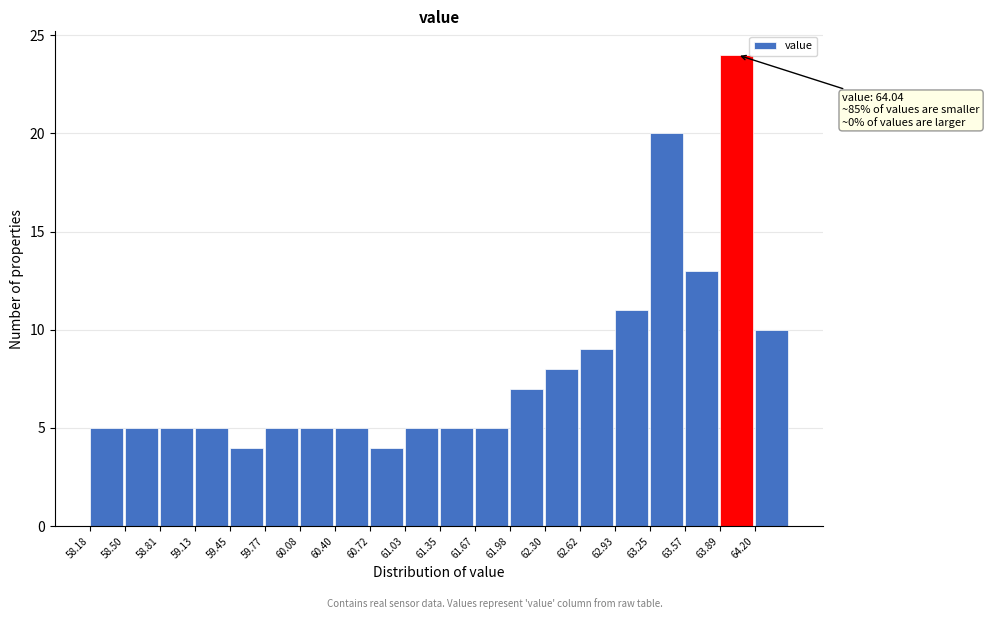

Which range on the x-axis has the tallest bar?

63.90 to 64.20